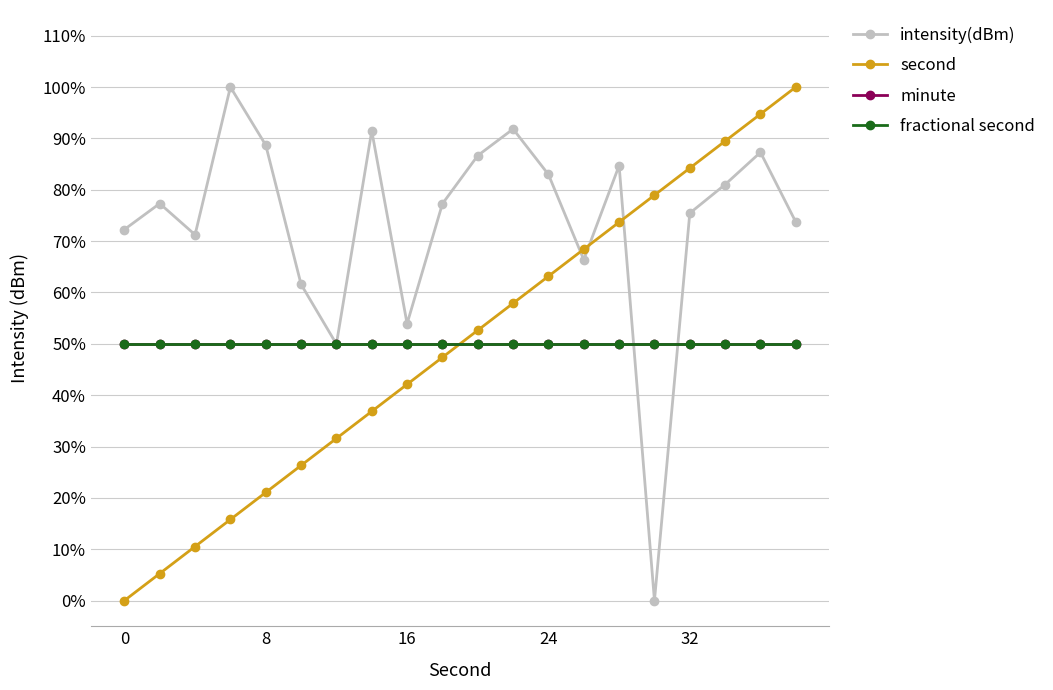

Does the chart have visible grid lines?

Yes